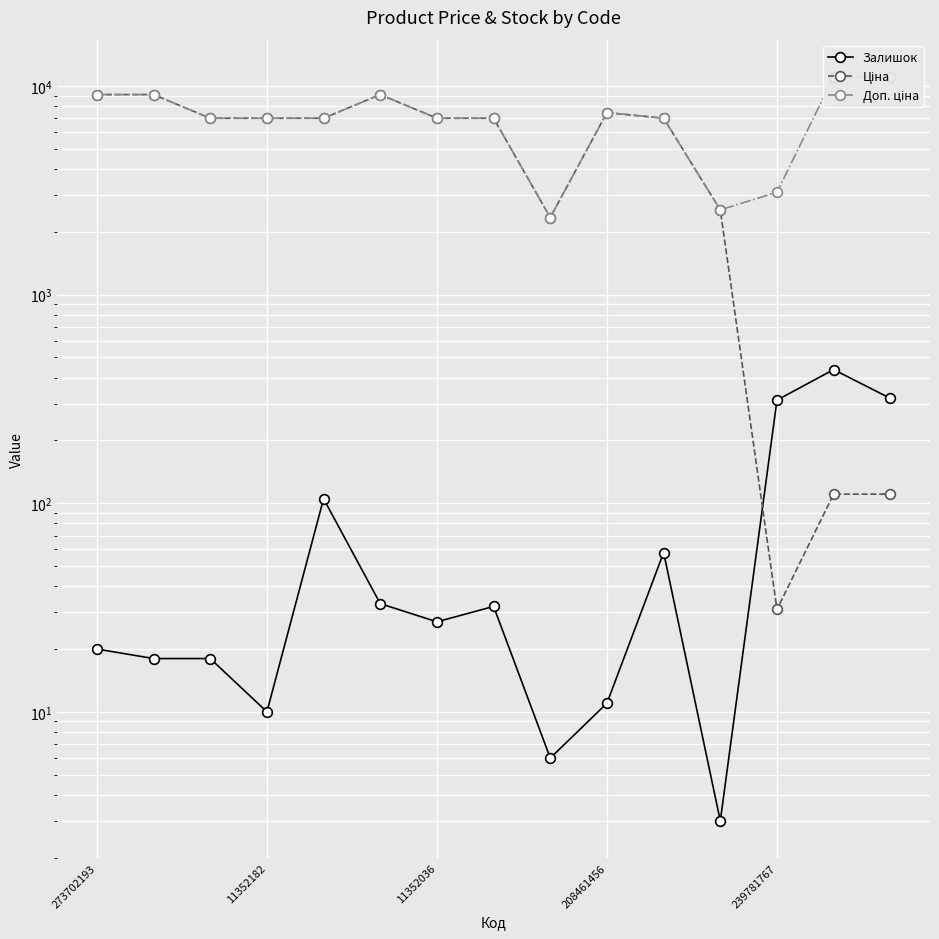

True or false: Залишок and Доп. ціна intersect in this chart.

False